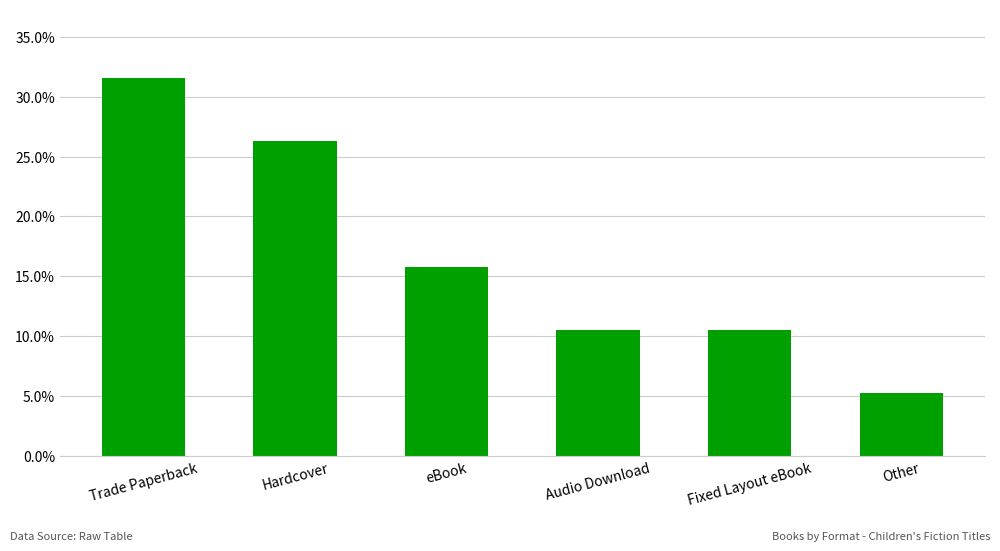

Are the bars horizontal?

No